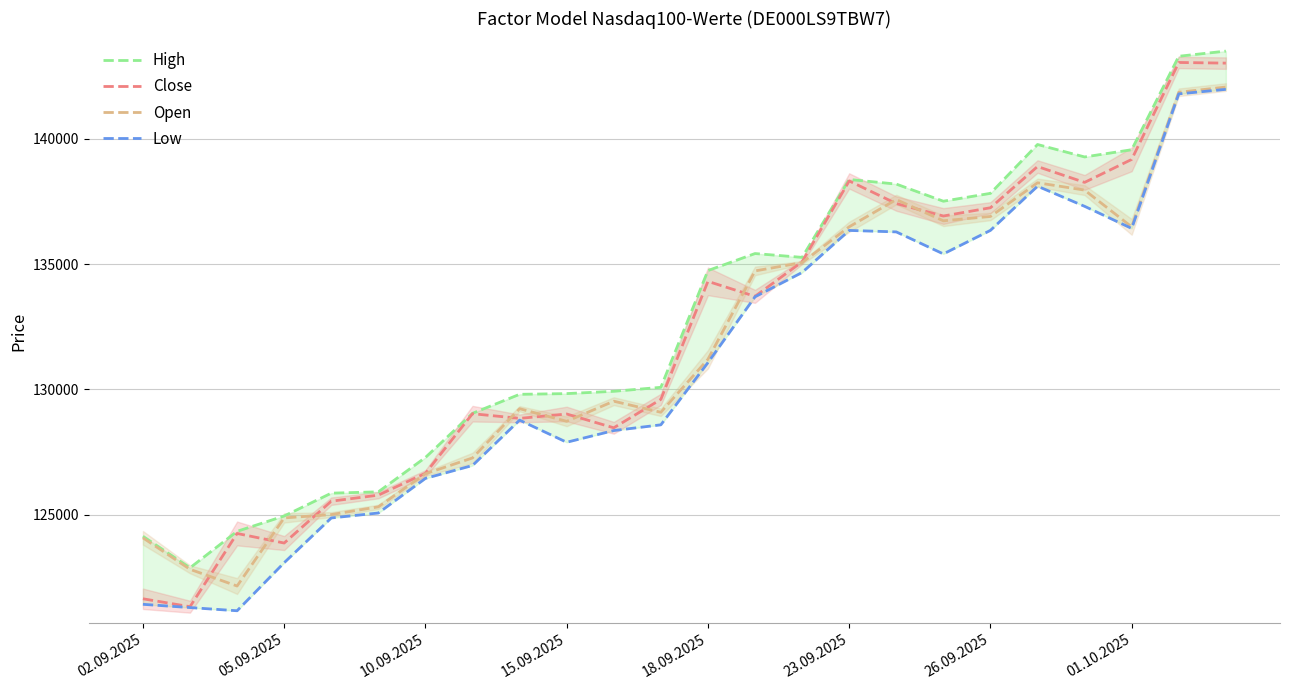

Where is Close nearest to the value 132184?

13